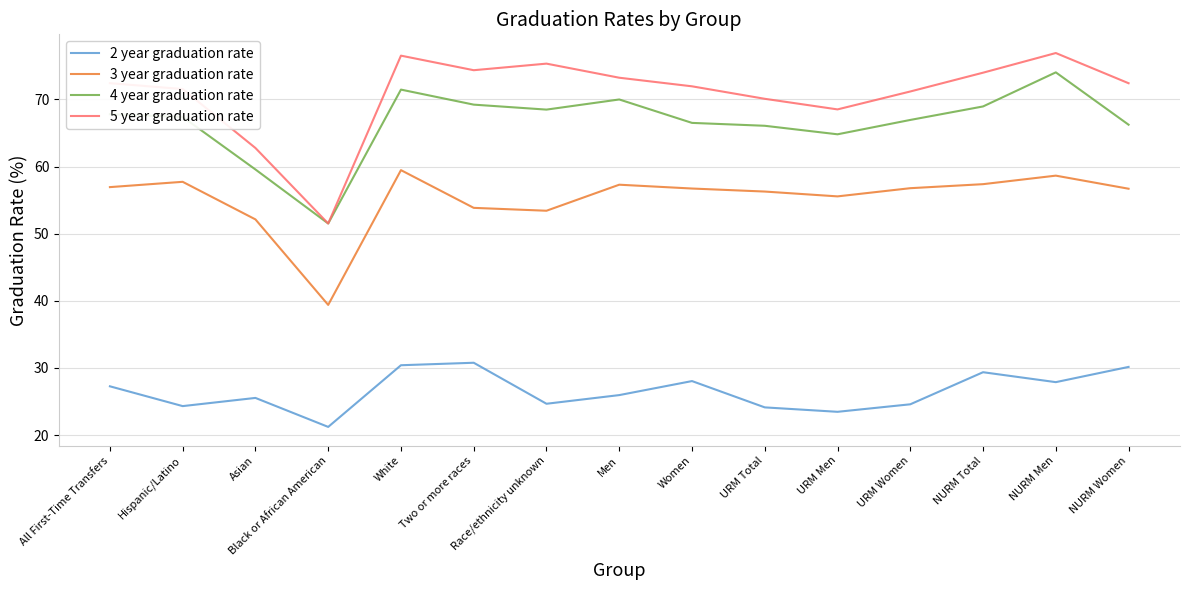

True or false: 5 year graduation rate and 2 year graduation rate intersect in this chart.

False